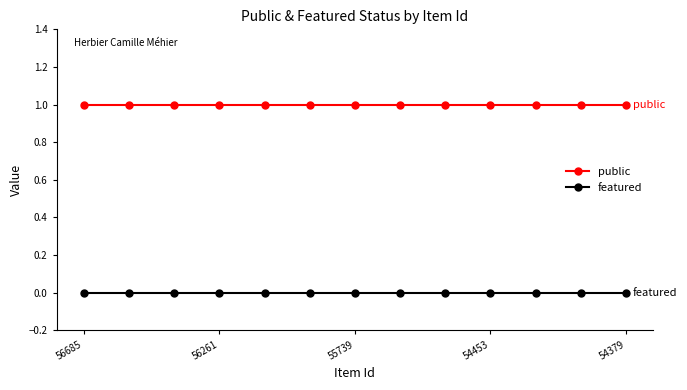

Which series has the largest total across all categories?

public